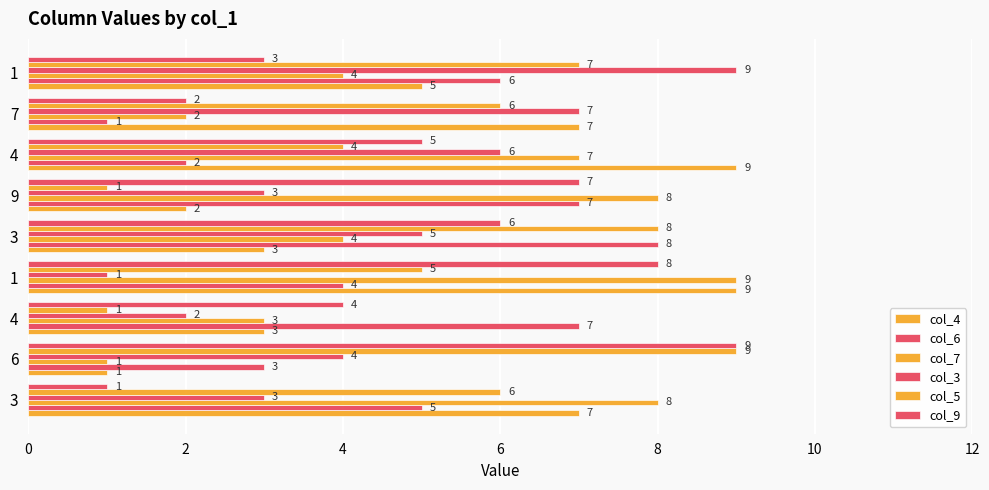

How many values in the col_7 series are below 4?

3